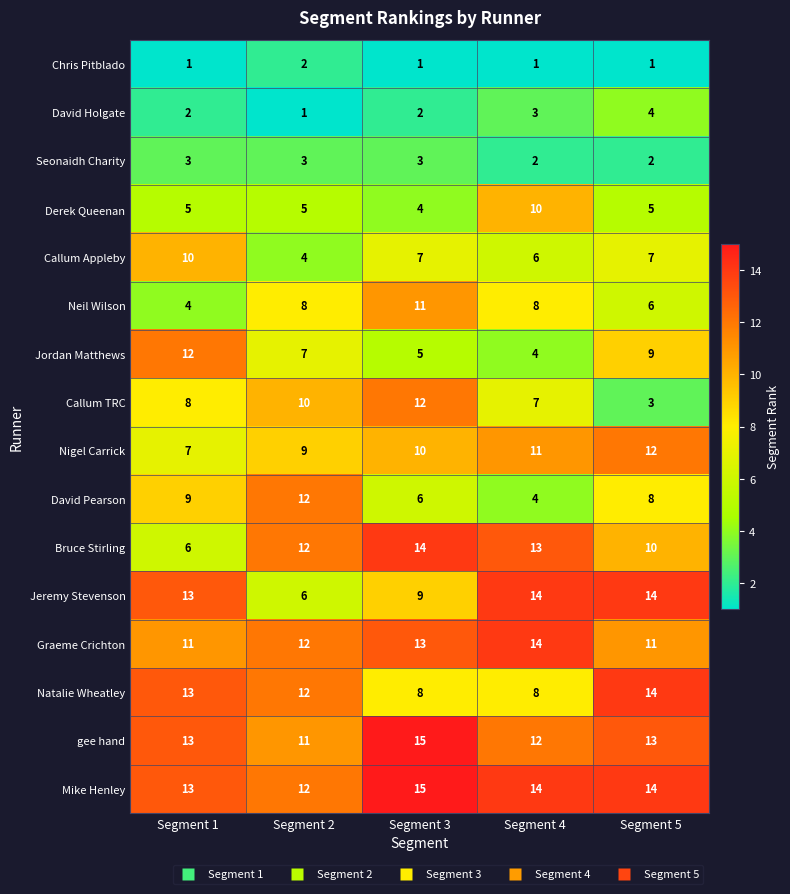

What is the sum of all Derek Queenan values?

29